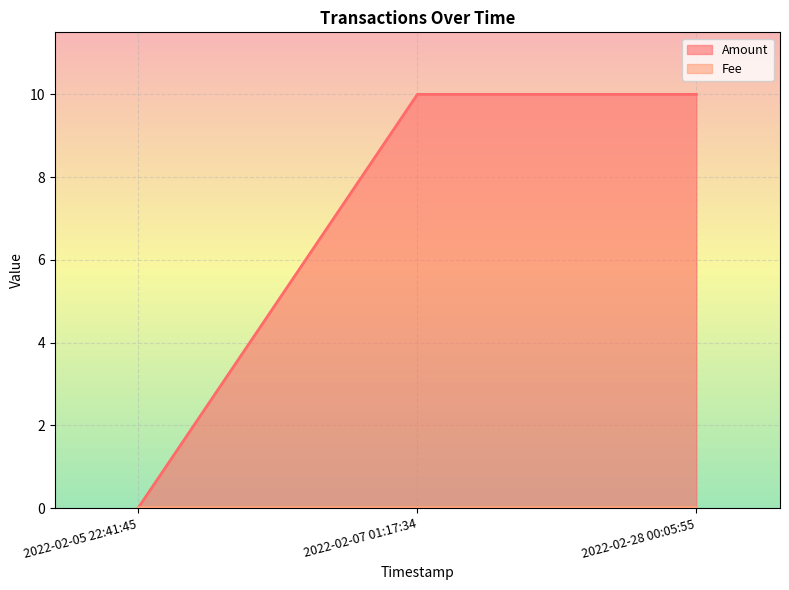

Is it true that Amount equals 6.8 at 2022-02-07 01:17:34?

False